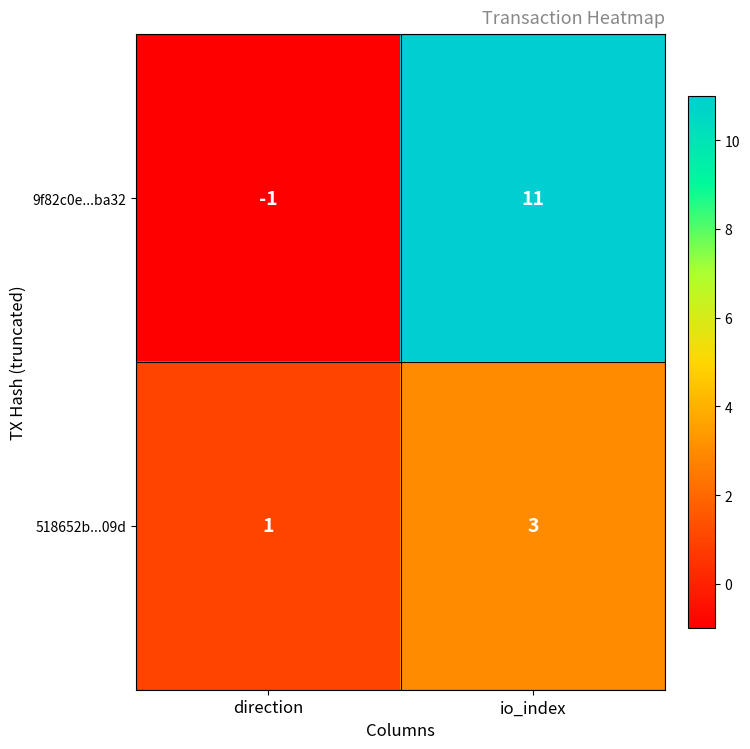

The 518652b...09d series shows 1 at io_index. True or false?

False